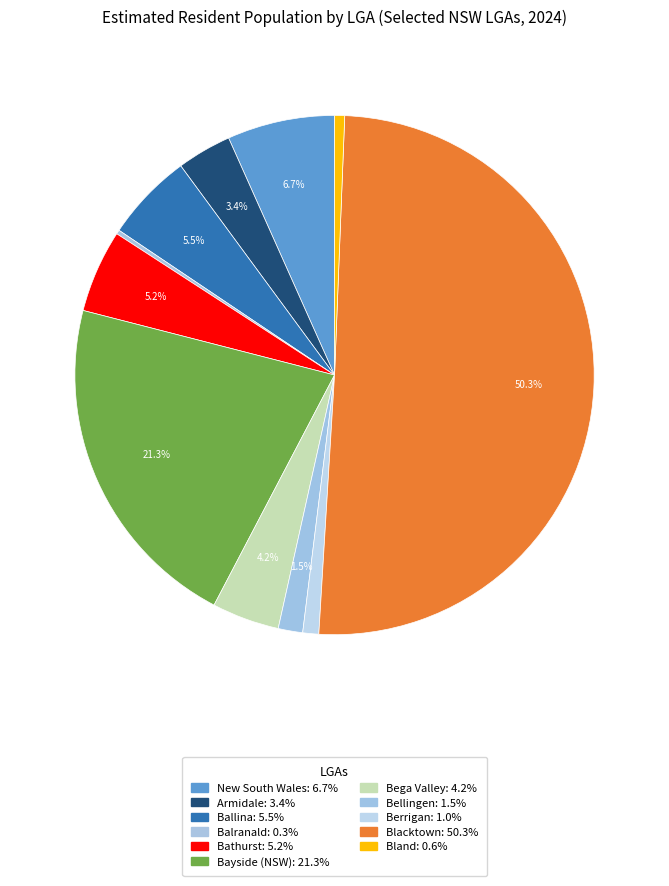

Does Blacktown account for over 50% of the chart?

Yes